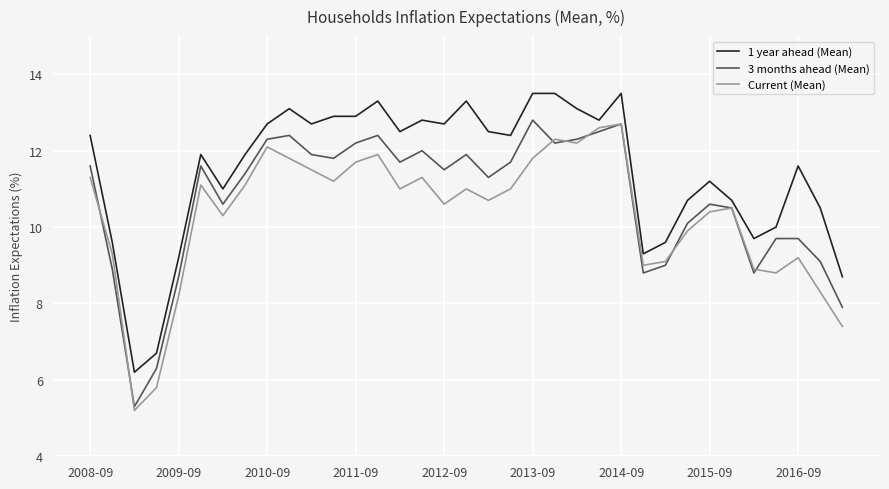

Rank the series by their maximum value, from lowest to highest.

Current (Mean), 3 months ahead (Mean), 1 year ahead (Mean)